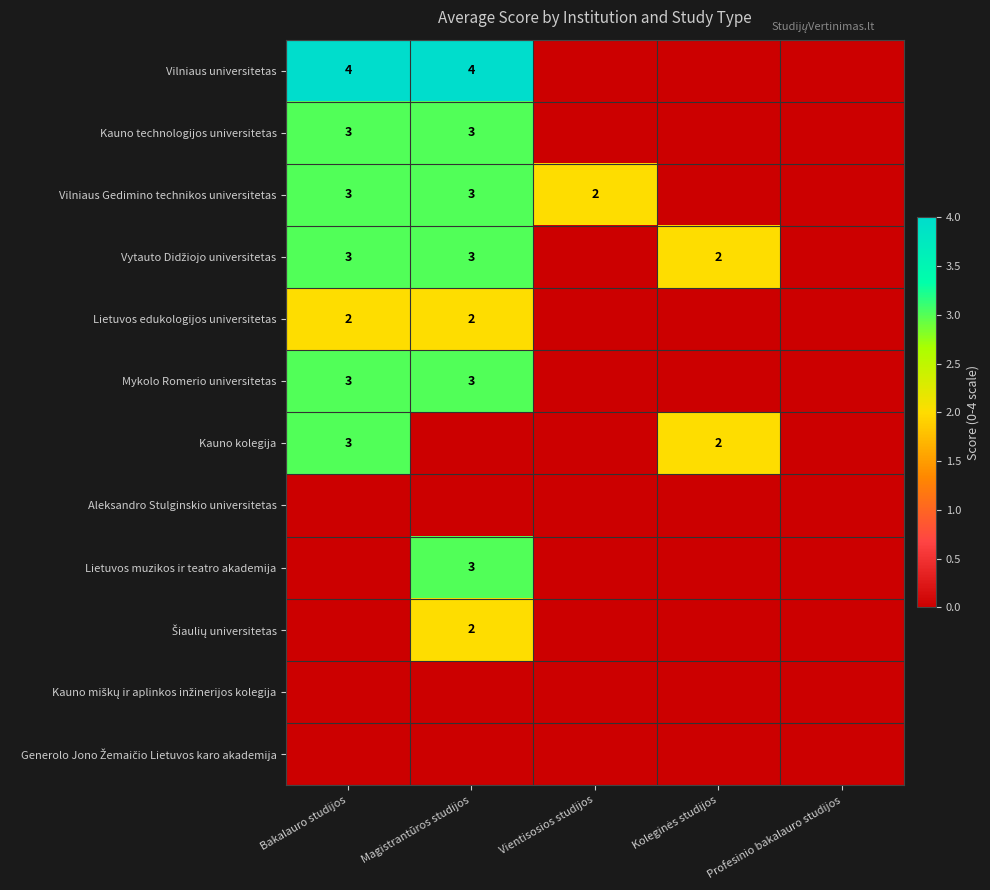

What is the difference between the maximum and minimum values in the Vilniaus universitetas series?

4